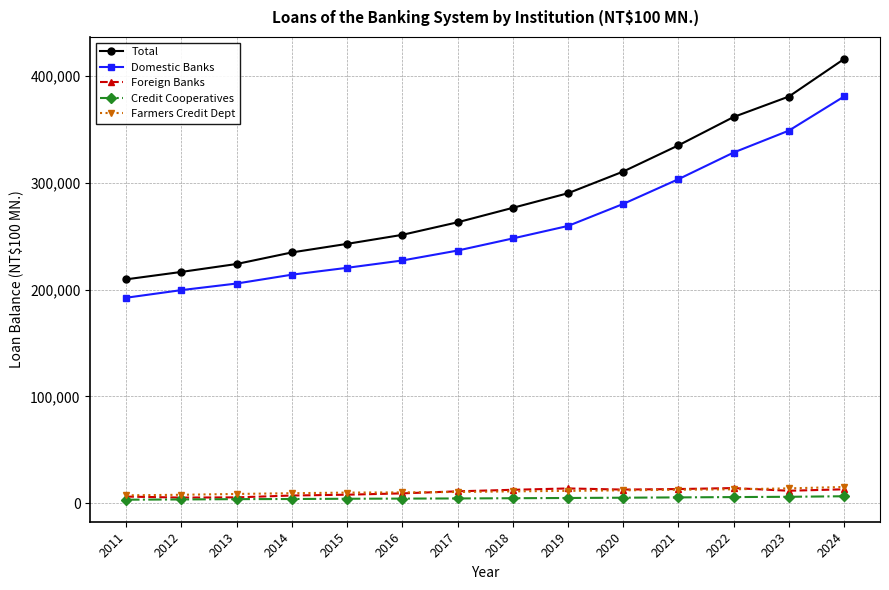

True or false: Domestic Banks has more than 2 points higher than both neighbors.

False